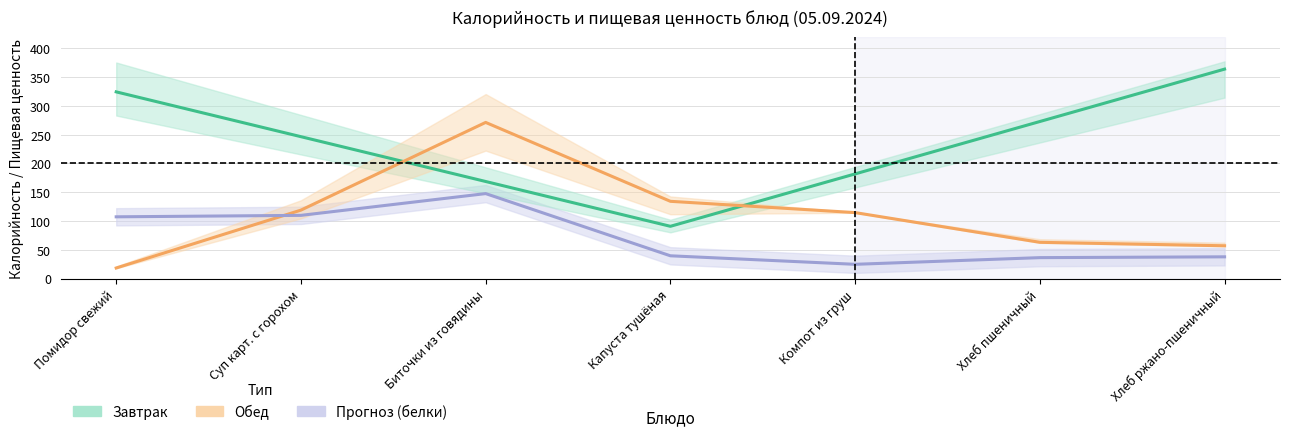

What is the average value of the Завтрак (калорийность) series?

235.5